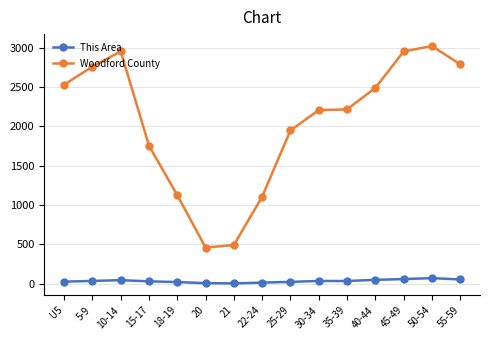

Where is the first local maximum for Woodford County?

10-14